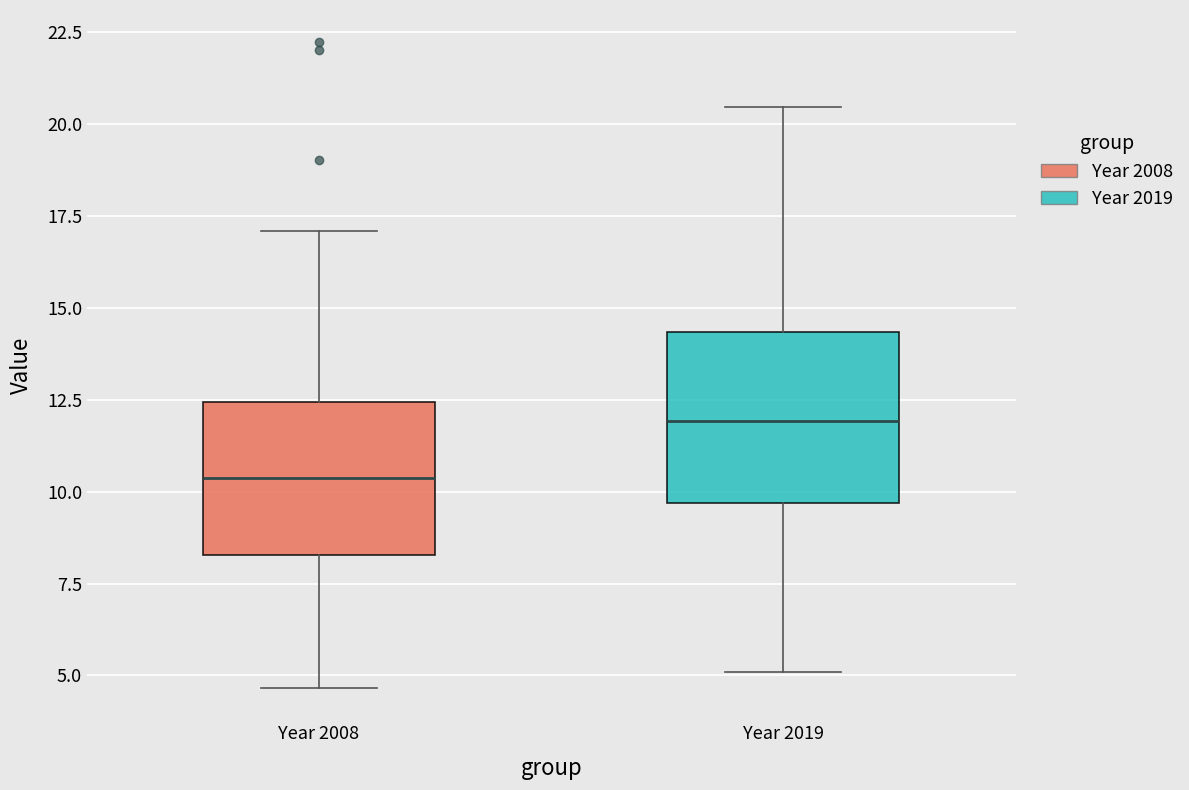

Which box has the highest median line?

Year 2019